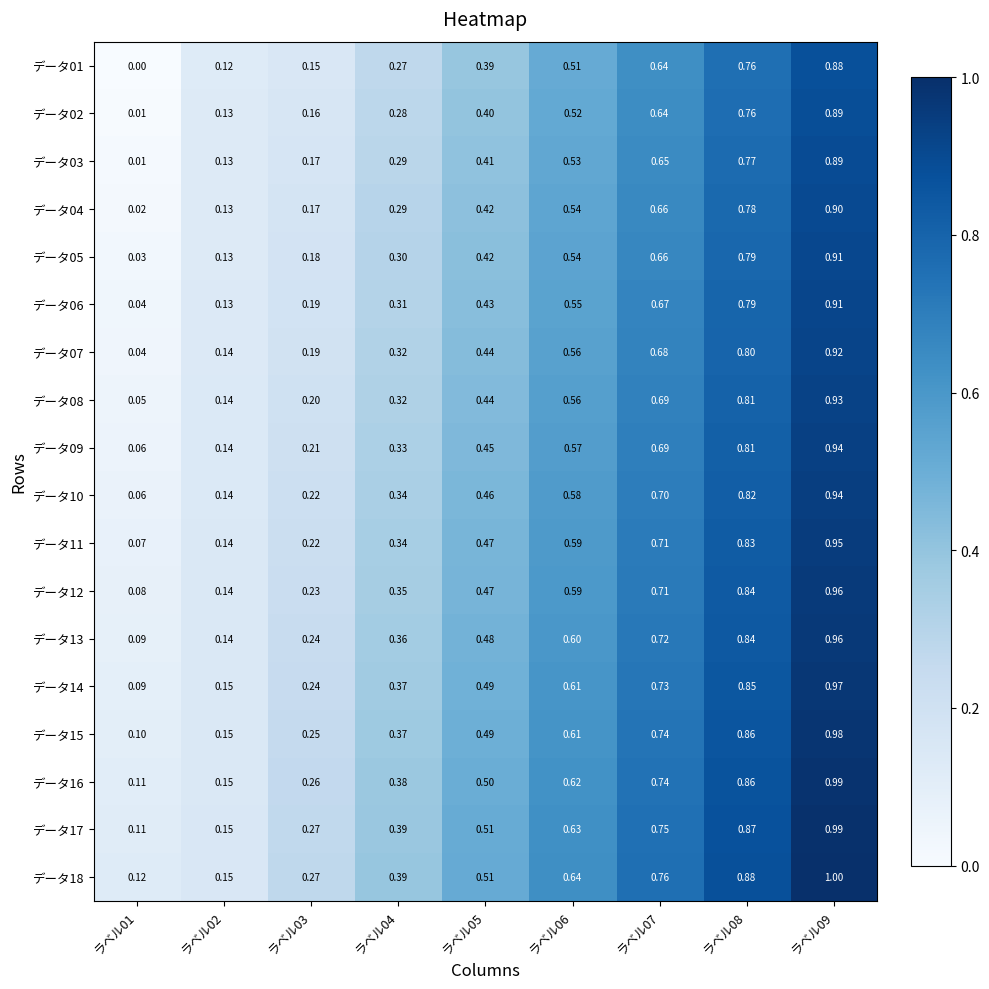

Is the value of データ13 at ラベル04 greater than the value of データ02 at ラベル07?

No